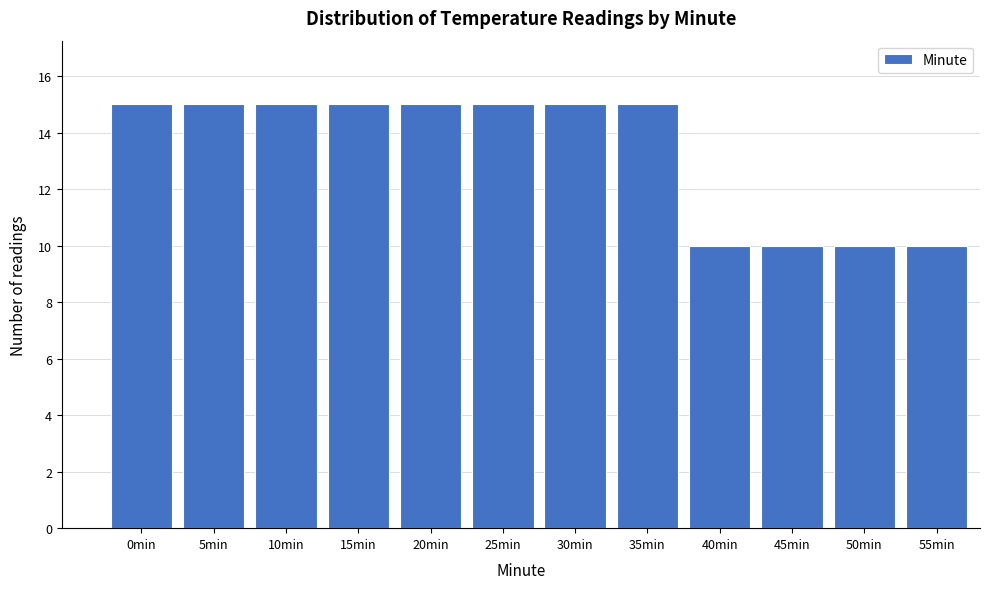

Reading left to right, extract all data points from this chart.

15	15	15	15	15	15	15	15	10	10	10	10